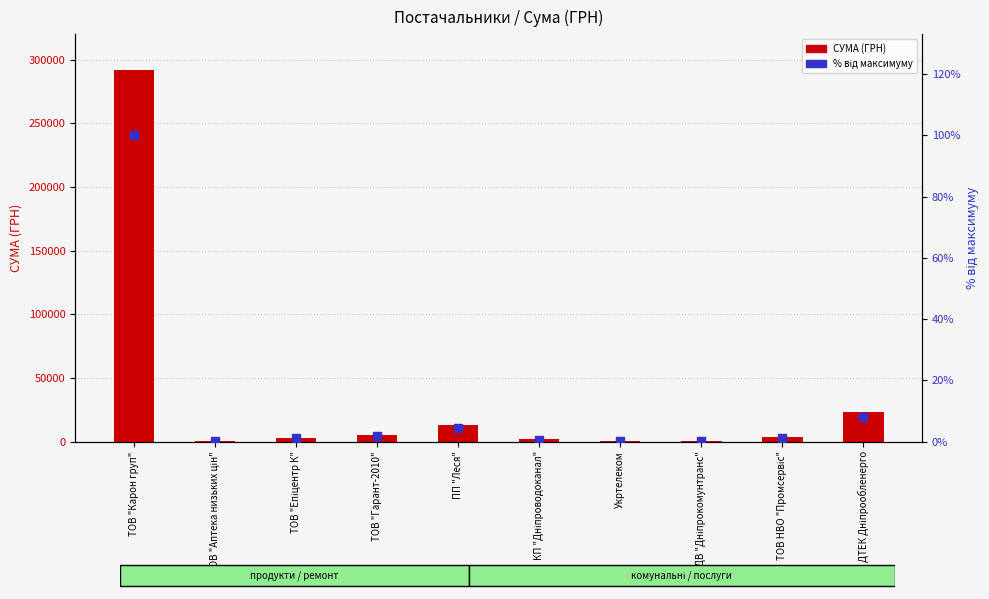

Which series contains the highest Y value?

СУМА (ГРН)